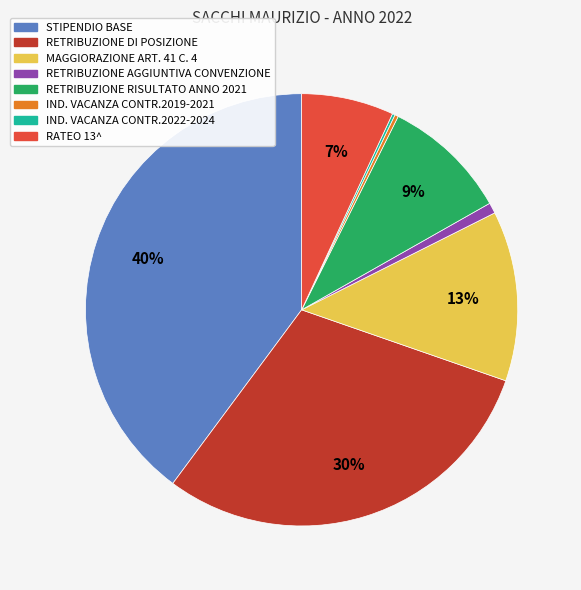

What percentage is the RETRIBUZIONE DI POSIZIONE slice, to the nearest percent?

30%